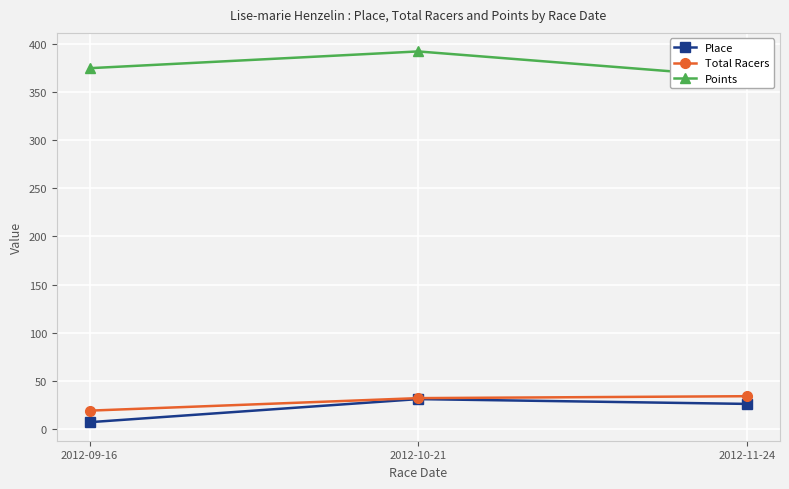

What value does the Total Racers series have at 2012-10-21?

32